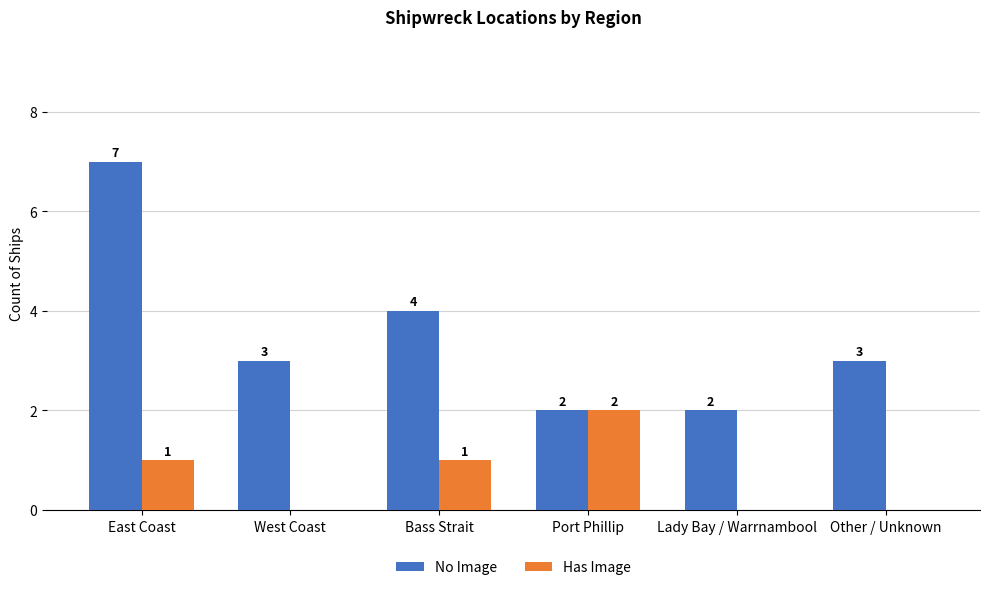

Which label corresponds to the largest value in the chart?

East Coast